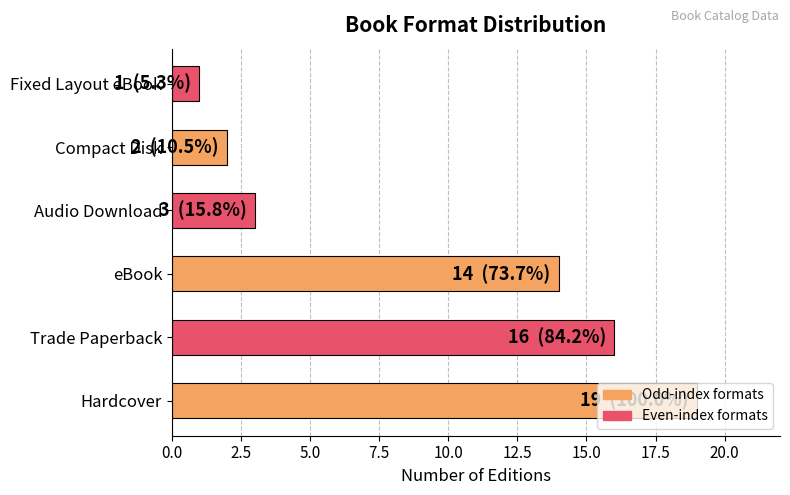

What is the greatest value displayed?

19